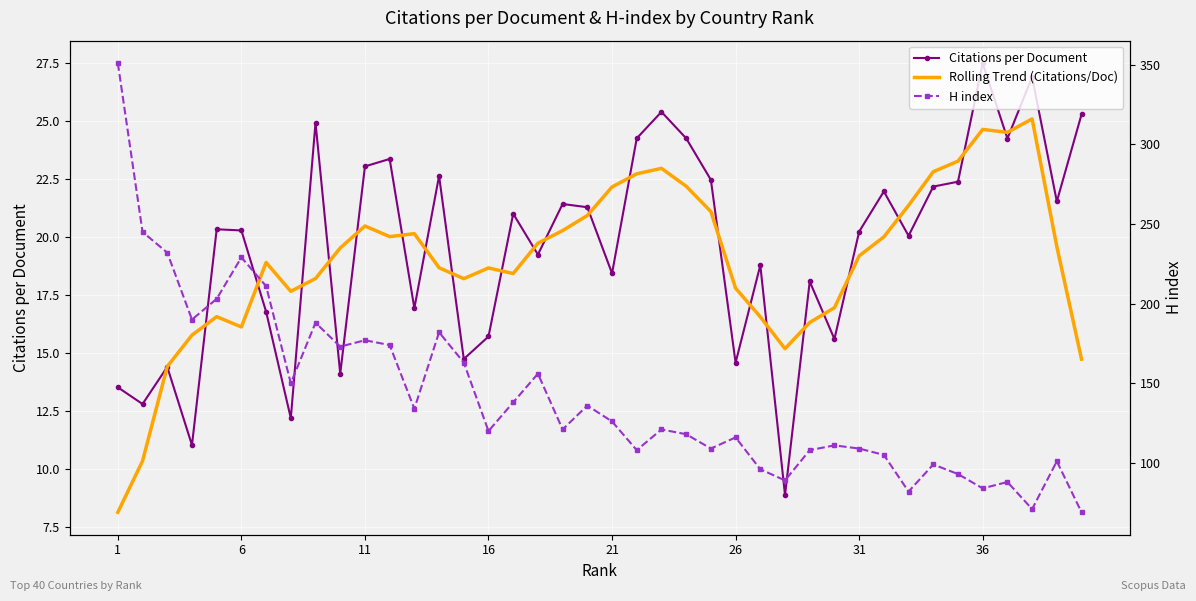

Where does the H index series first go above 121?

1